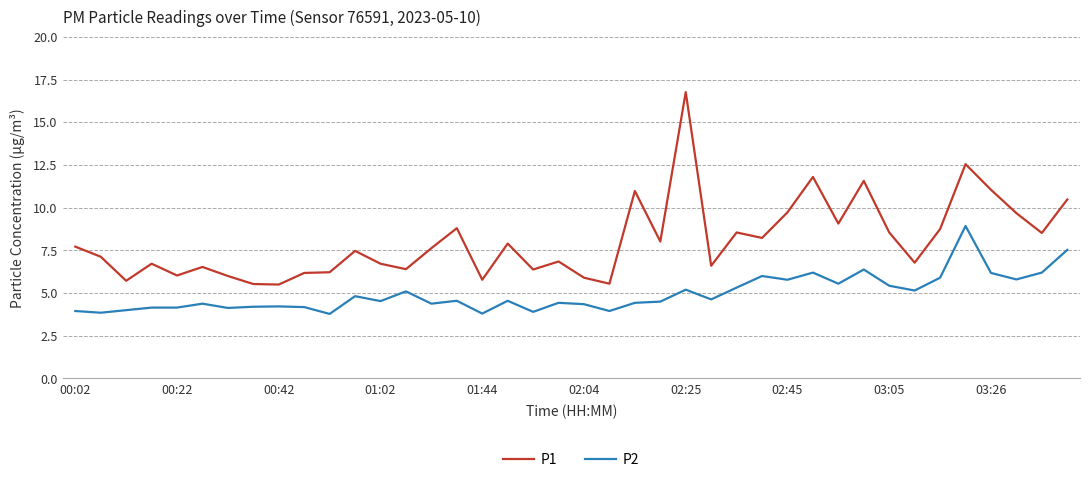

What is the difference between the maximum and minimum values in the P1 series?

11.3